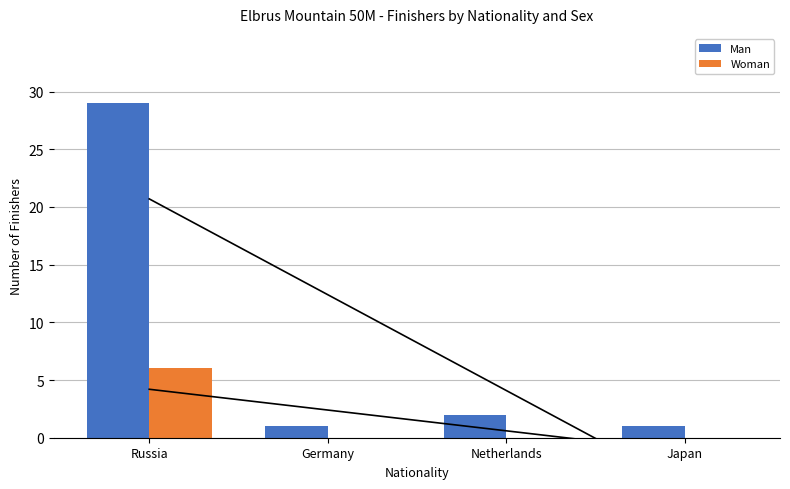

What is the label of the 1st bar from the right?

Japan